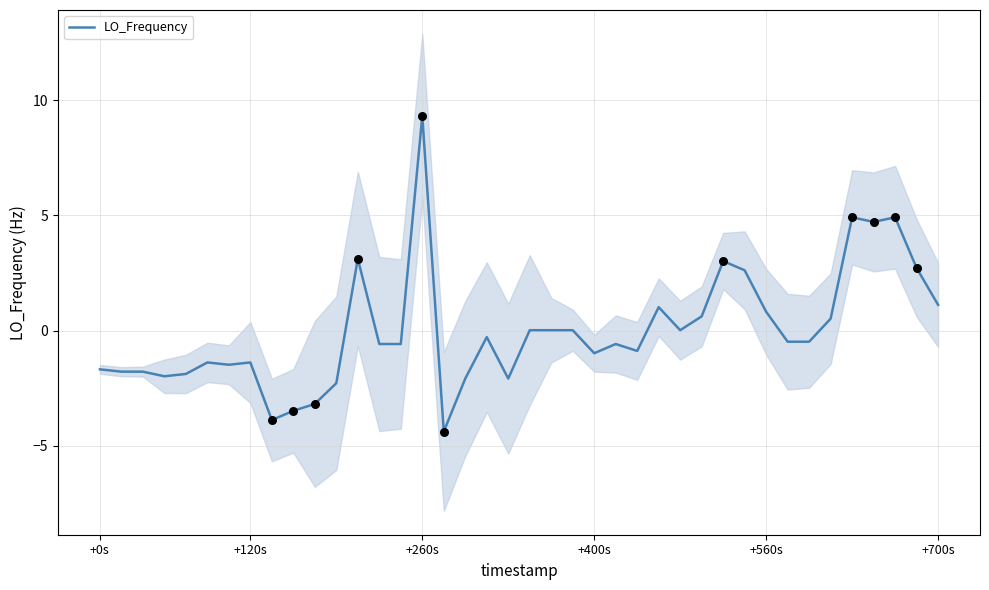

Between 9 and 26, which is larger?

26